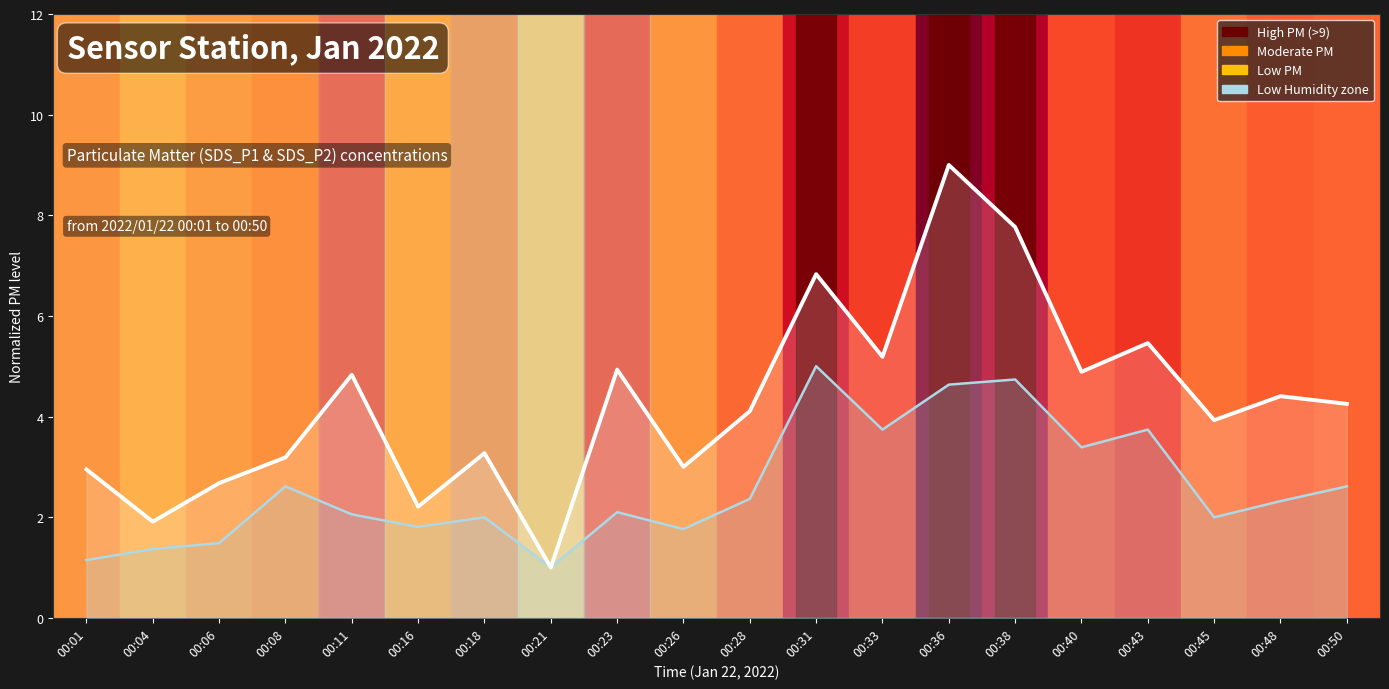

Does the chart display data point markers on the line(s)?

No